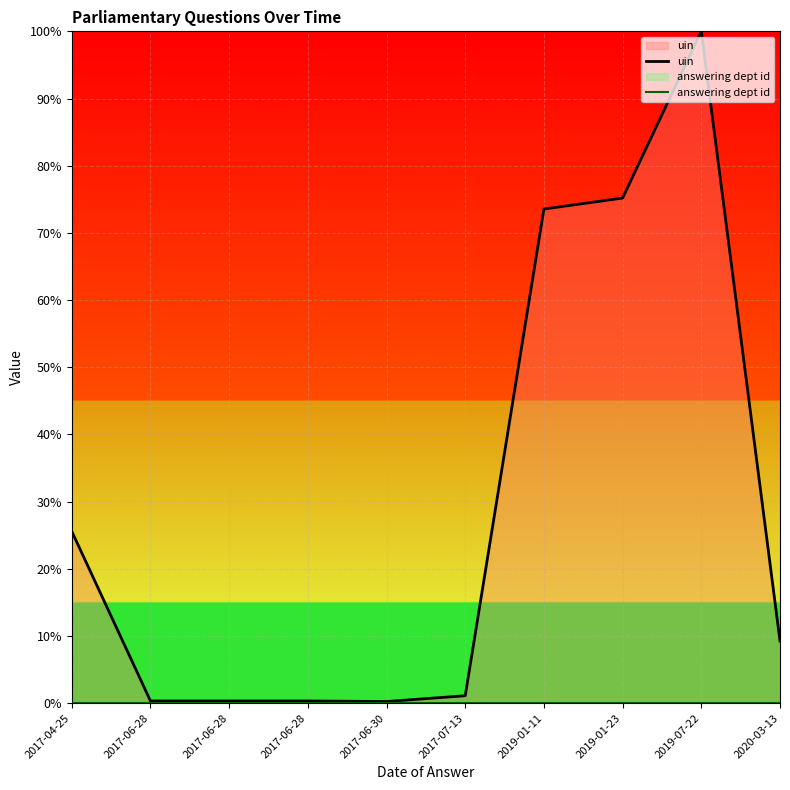

True or false: uin has more than 2 interior local peaks.

False